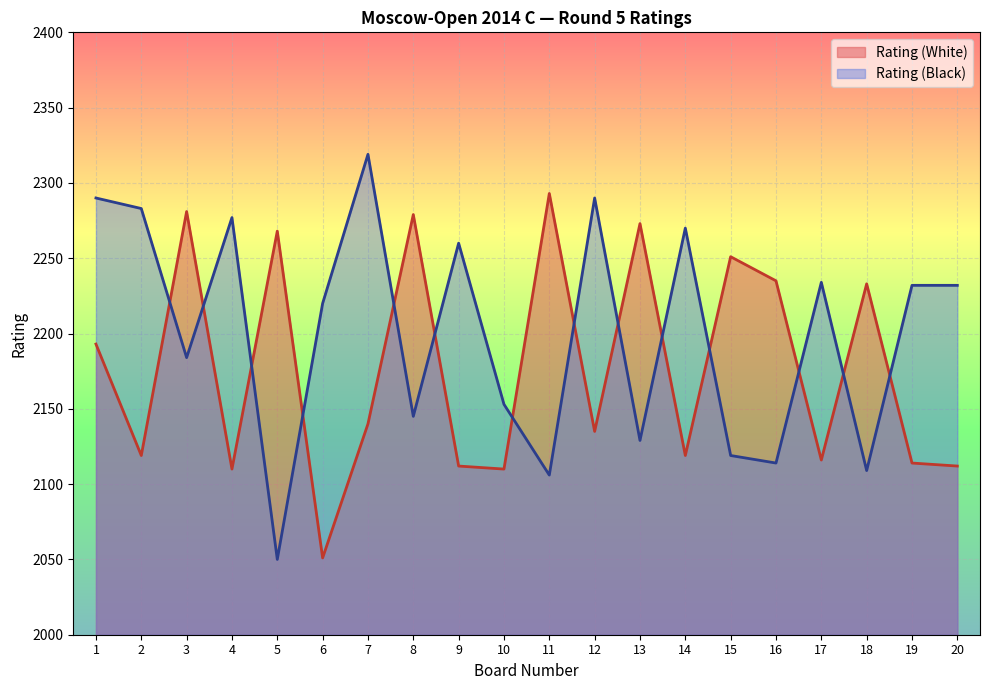

At which label does Rating (White) reach its minimum?

6